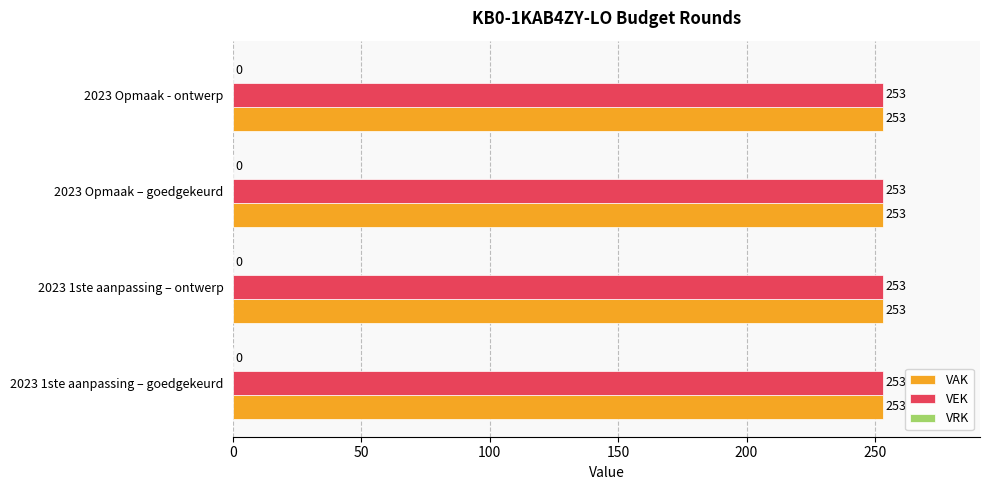

What is the total value across all series at 2023 1ste aanpassing – ontwerp?

506